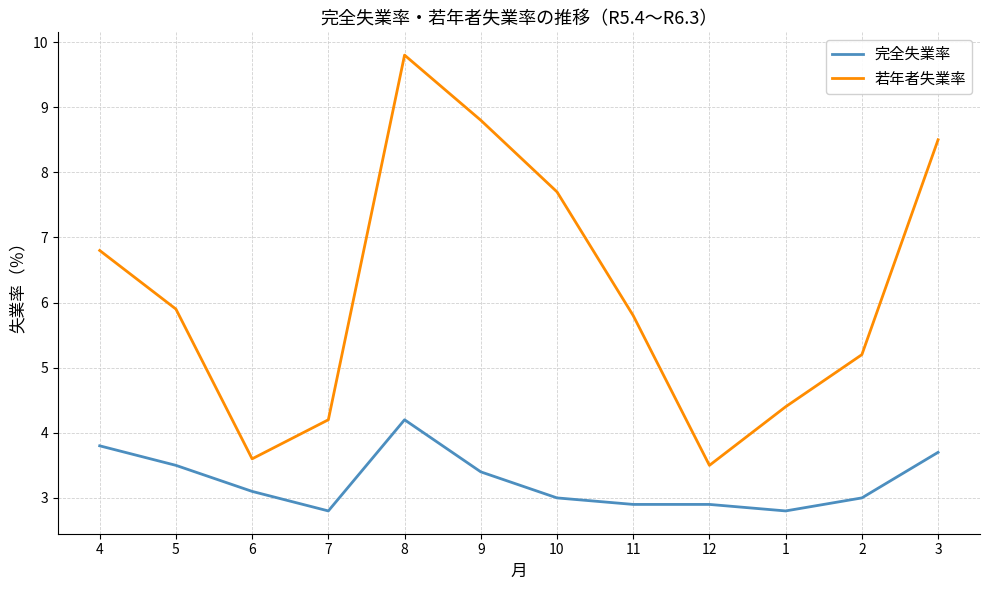

What are all the series names shown in the legend?

完全失業率, 若年者失業率